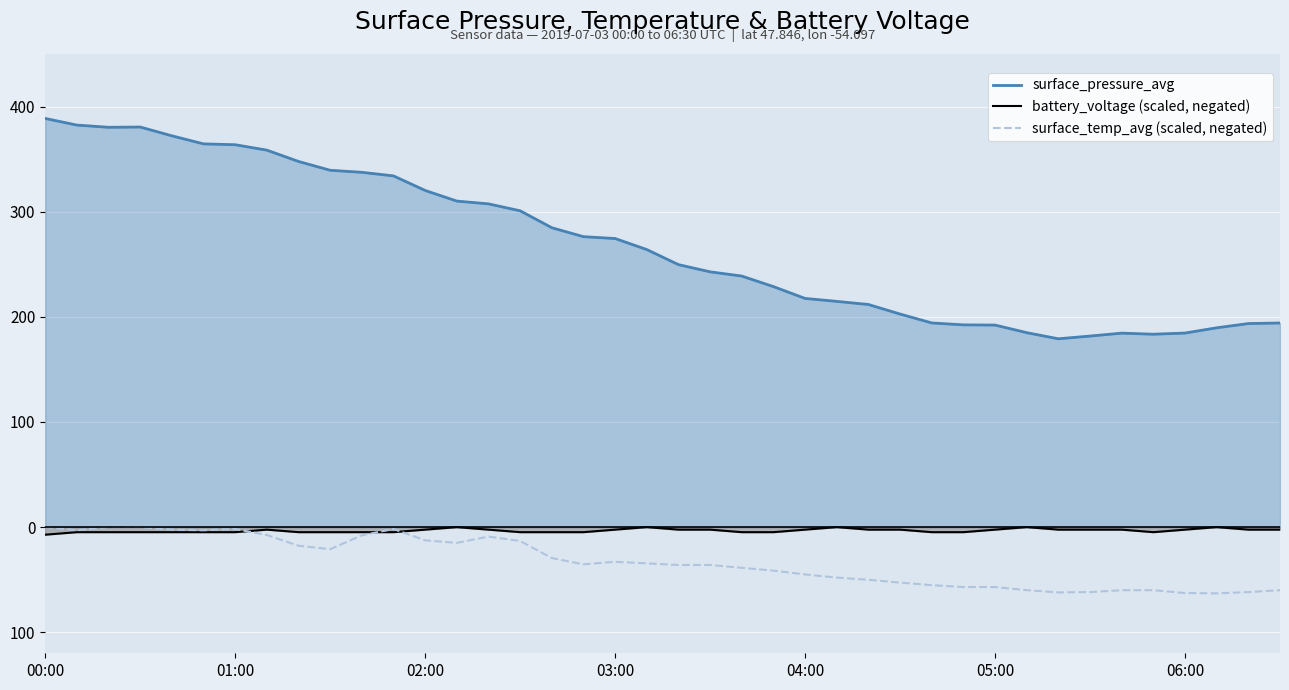

Which series has the largest range (max minus min)?

surface_pressure_avg